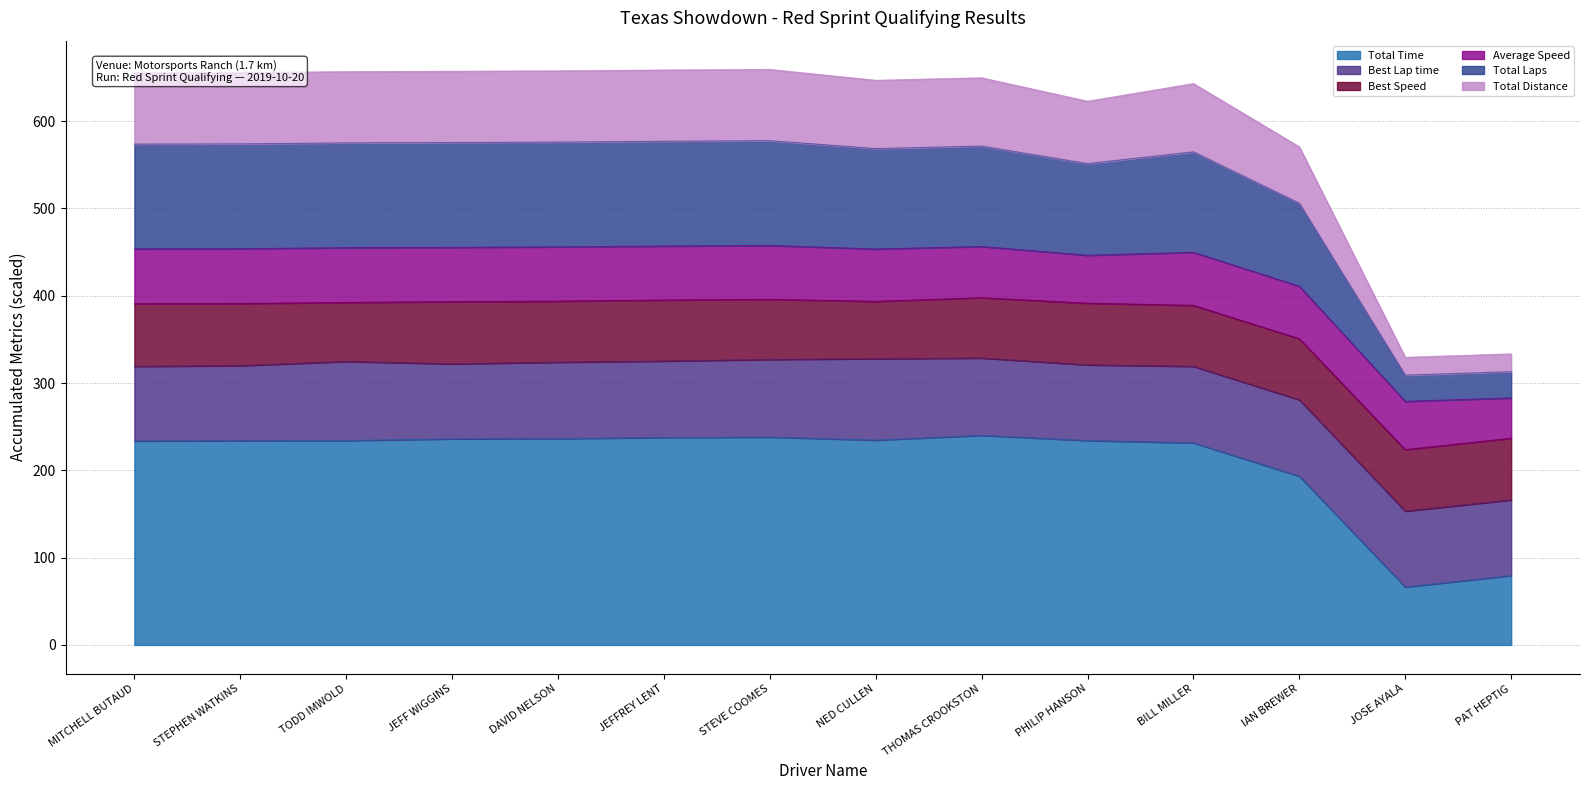

Is it true that Total Time equals 231.5 at BILL MILLER?

True